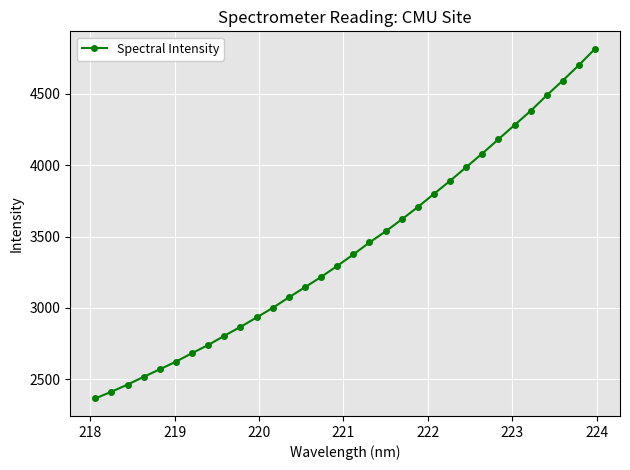

What is the value of the 7th point from the left?

2682.7